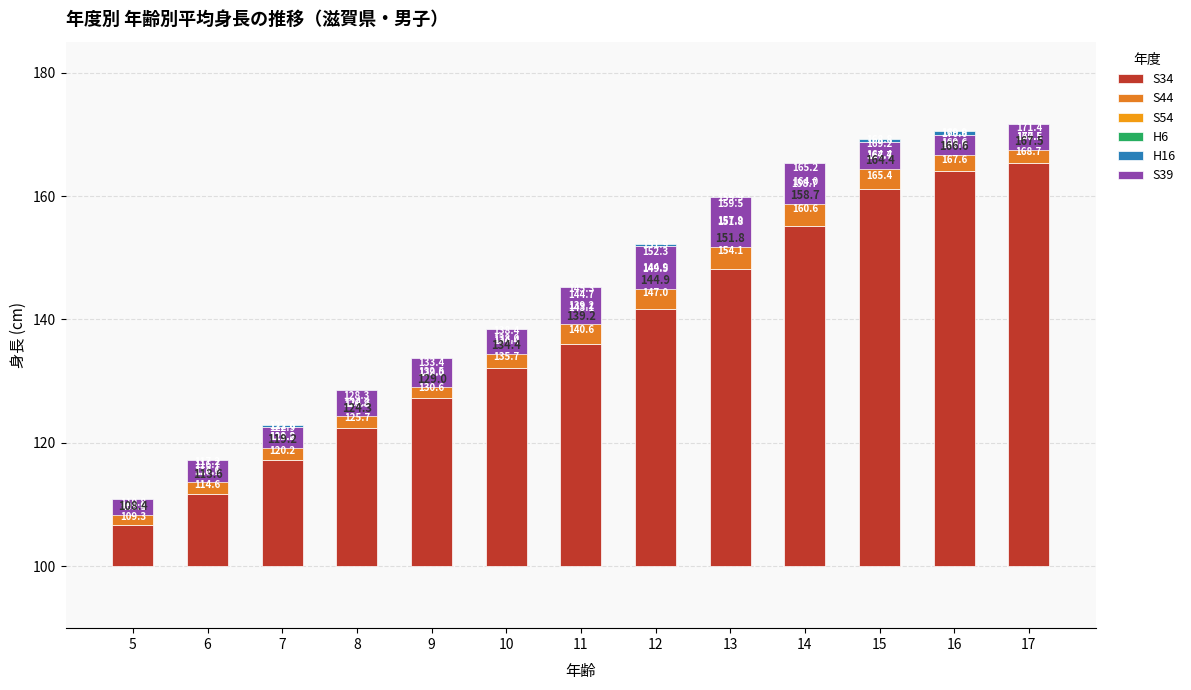

Reading right to left, transcribe all the data shown in this chart.

S34: 65.4	64.0	61.1	55.2	48.2	41.7	36.1	32.2	27.3	22.4	17.2	11.8	6.7
S44: 3.3	3.6	4.3	5.4	5.9	5.3	4.5	3.5	3.3	3.3	3.0	2.8	2.6
S54: 1.8	2.0	2.3	3.4	3.8	2.5	2.5	2.3	1.9	1.1	1.6	1.5	0.6
H6: 0.9	1.0	1.5	1.2	1.6	2.8	1.6	0.4	0.9	1.5	1.1	0.6	0.9
H16: 0.3	-0.7	-0.4	0.1	0.4	-0.4	0.6	0.1	0.3	0.2	-0.3	0.5	0.2
S39: -4.2	-3.3	-4.4	-6.6	-8.1	-7.0	-6.1	-4.1	-4.7	-4.2	-3.4	-3.6	-2.6